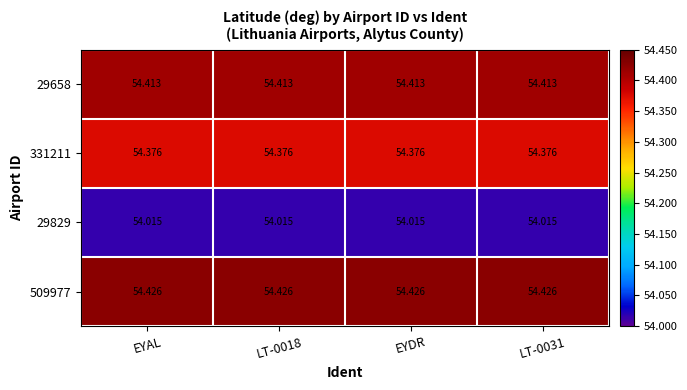

Is the value of 29658 at LT-0031 greater than the value of 509977 at LT-0018?

No